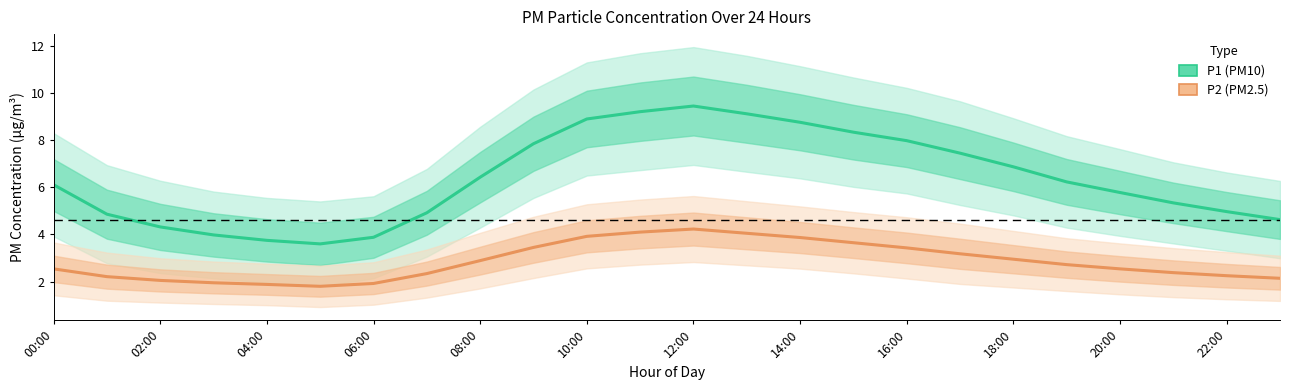

How many lines are shown in the chart?

2